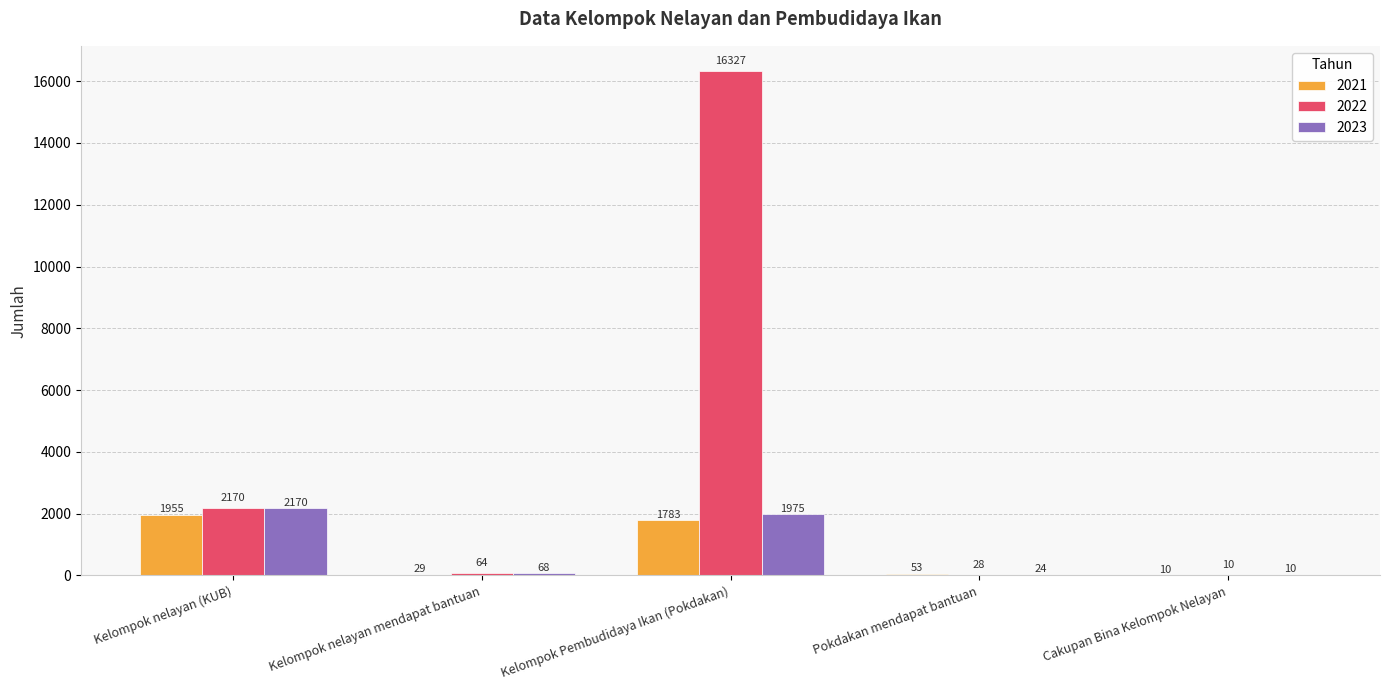

What is the sum of all 2022 values?

18599